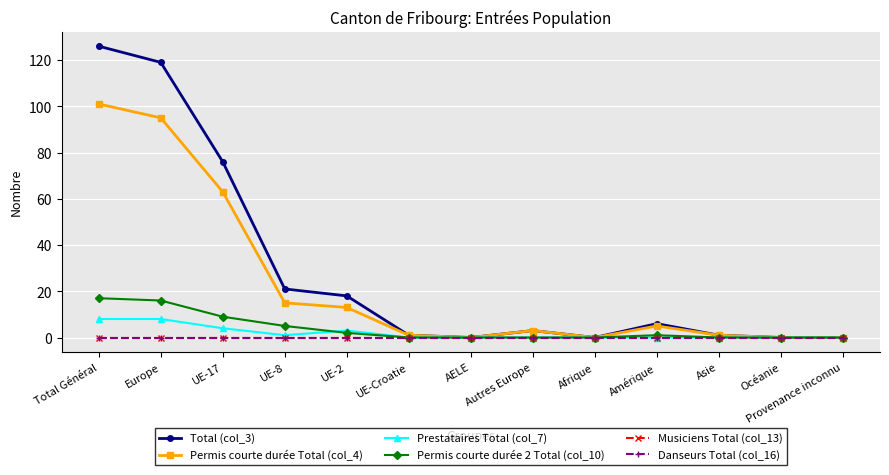

Does the chart have visible grid lines?

Yes